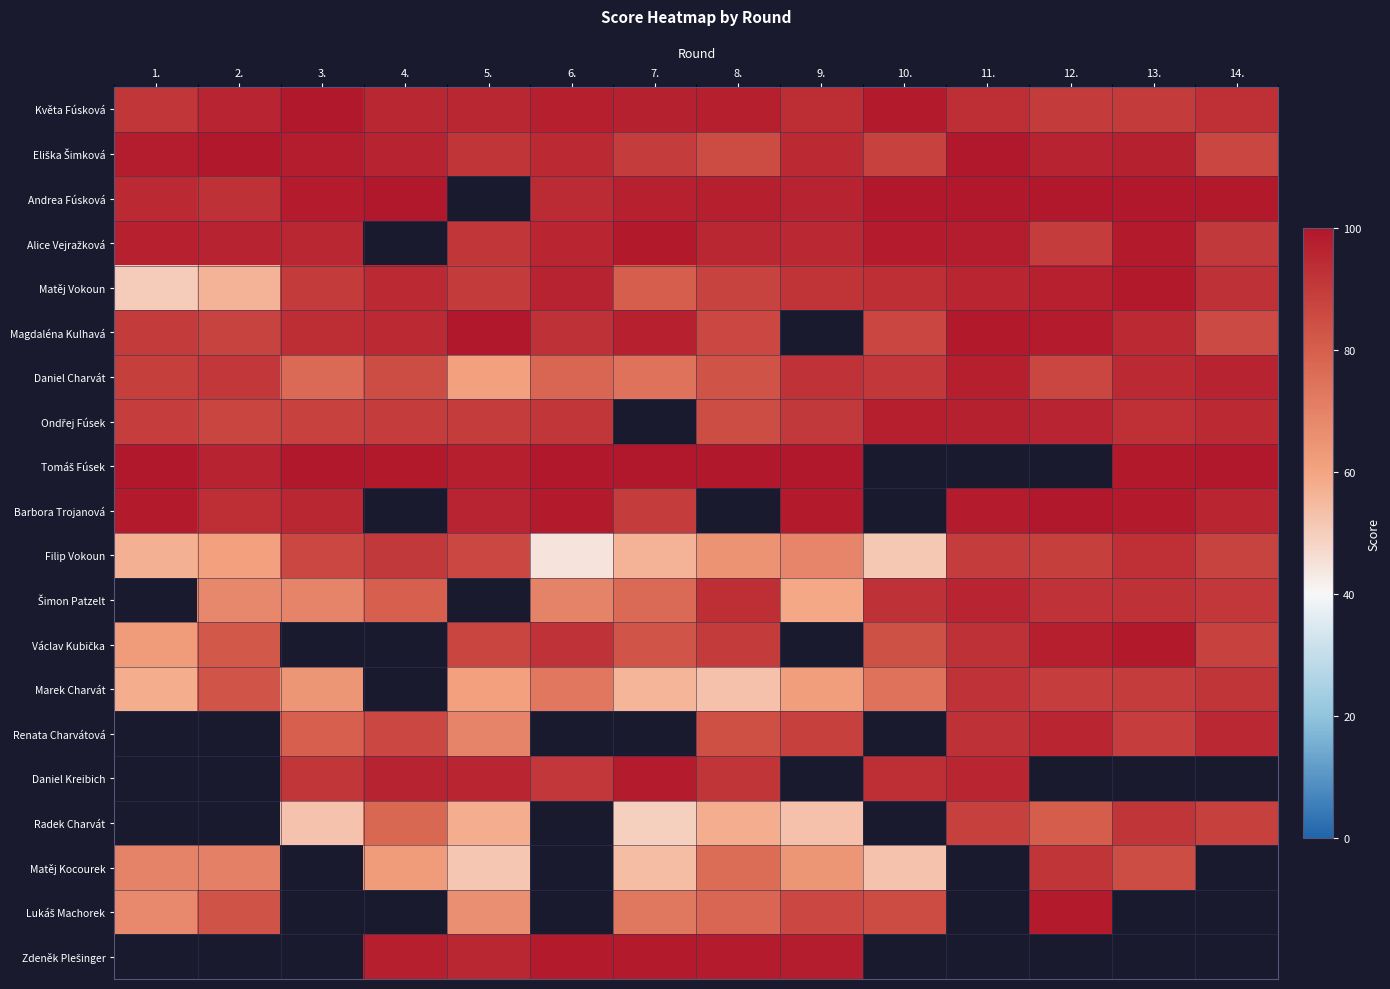

Between 3. and 2., which is larger?

3.